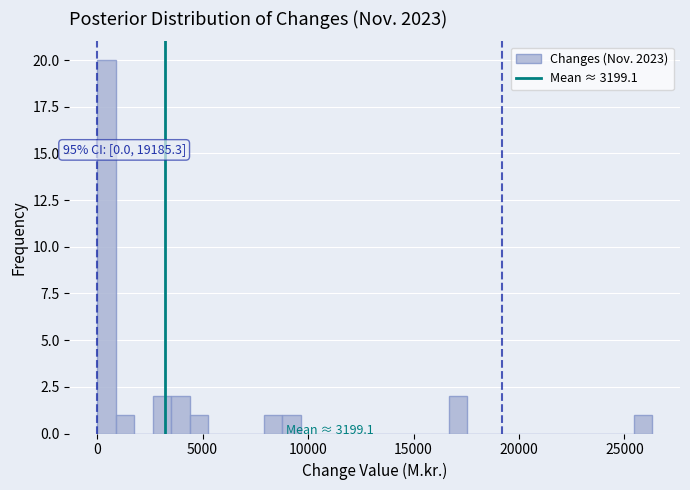

Around what value on the x-axis is the tallest bar? Give the approximate position of its centre, as read against the axis.

500